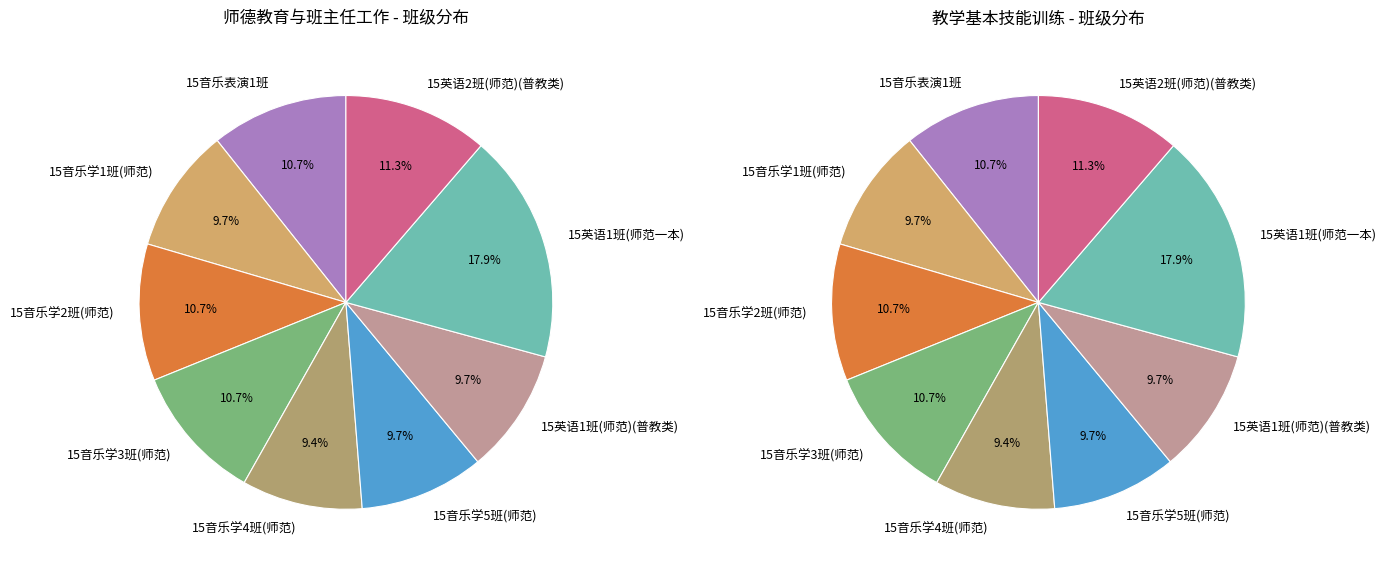

Is it true that 15音乐学2班(师范) is 11% of the pie?

True